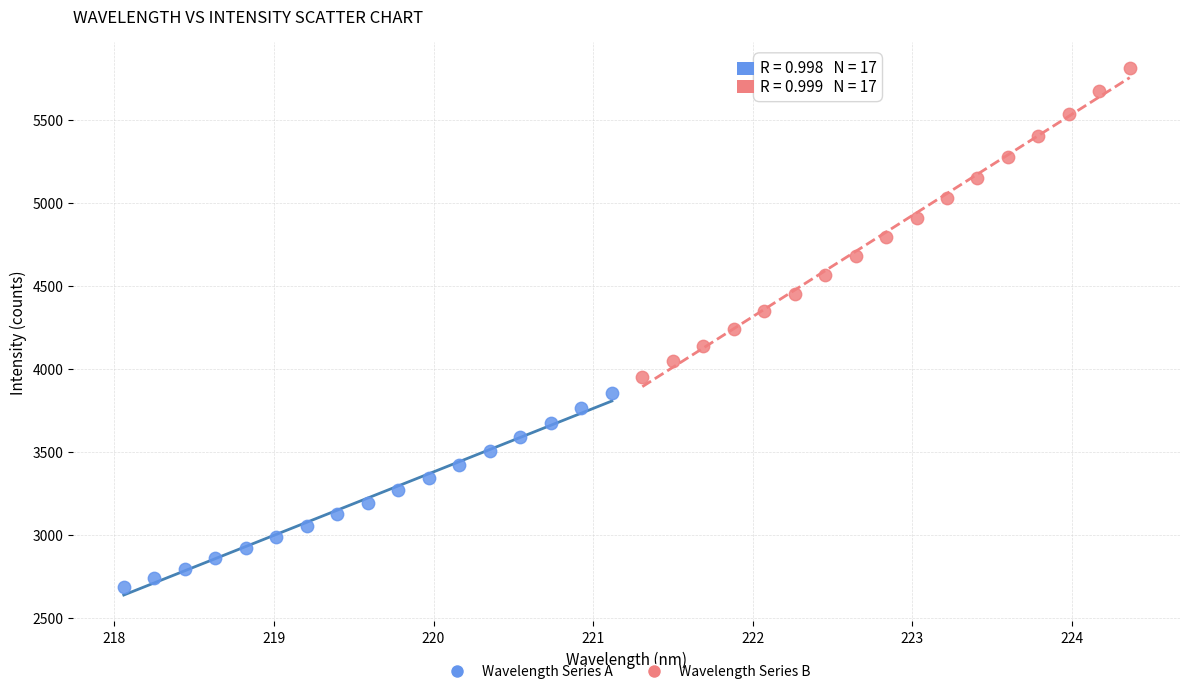

Which series has the widest spread of Y values?

Wavelength Series B